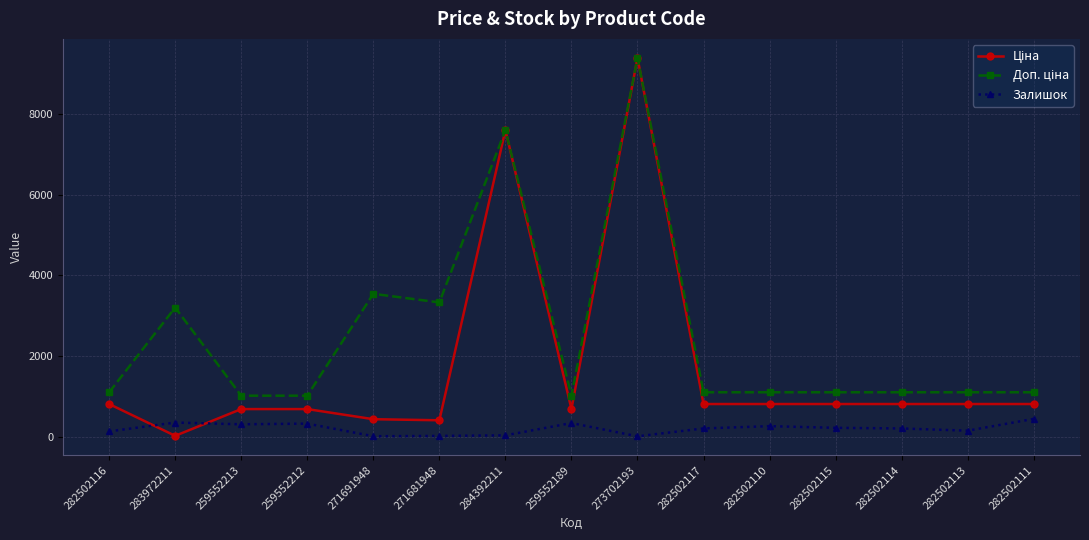

Is it true that Залишок equals 230.0 at 282502115?

True